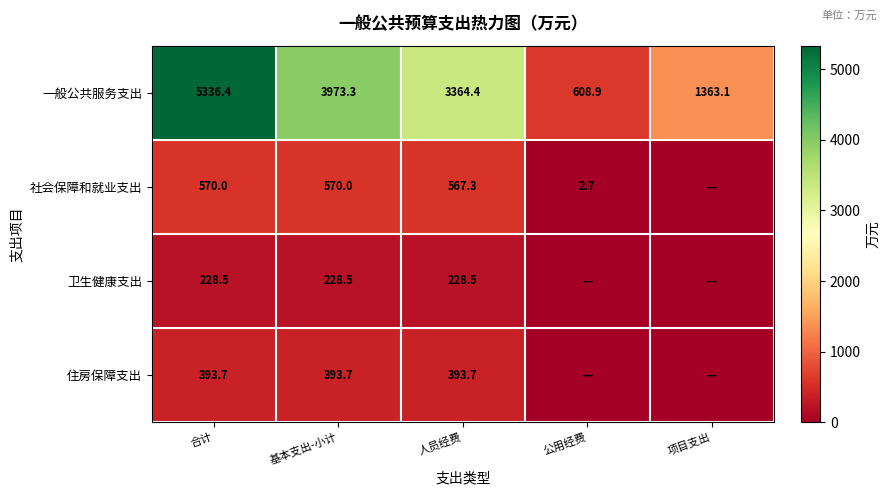

How many data points in 一般公共服务支出 are above 3364?

3